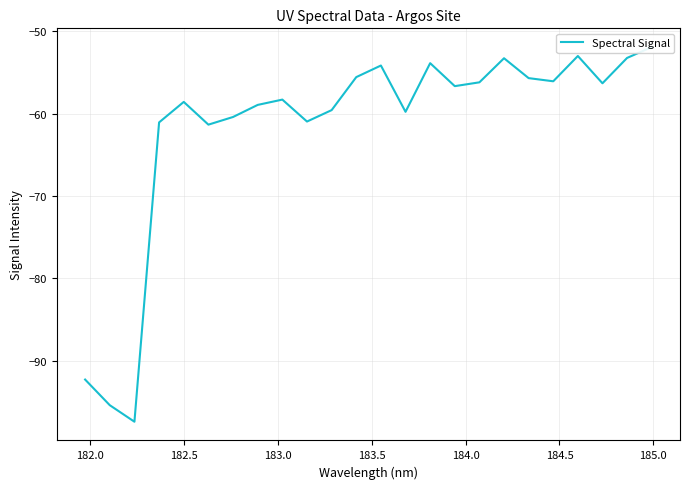

What is the value of the 23rd point from the left?

-53.2